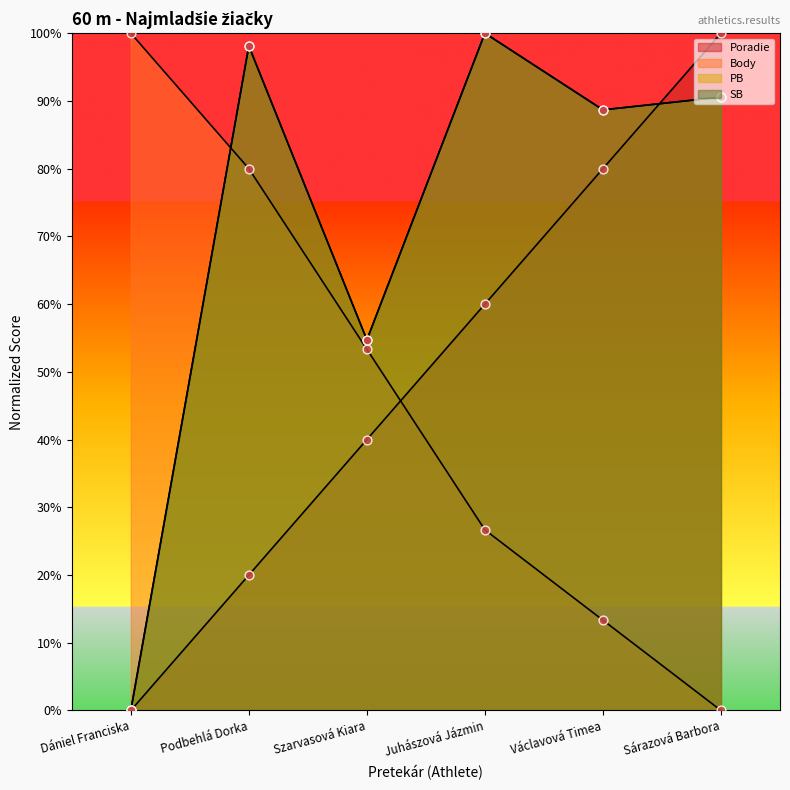

Which series contains the lowest Y value?

Poradie